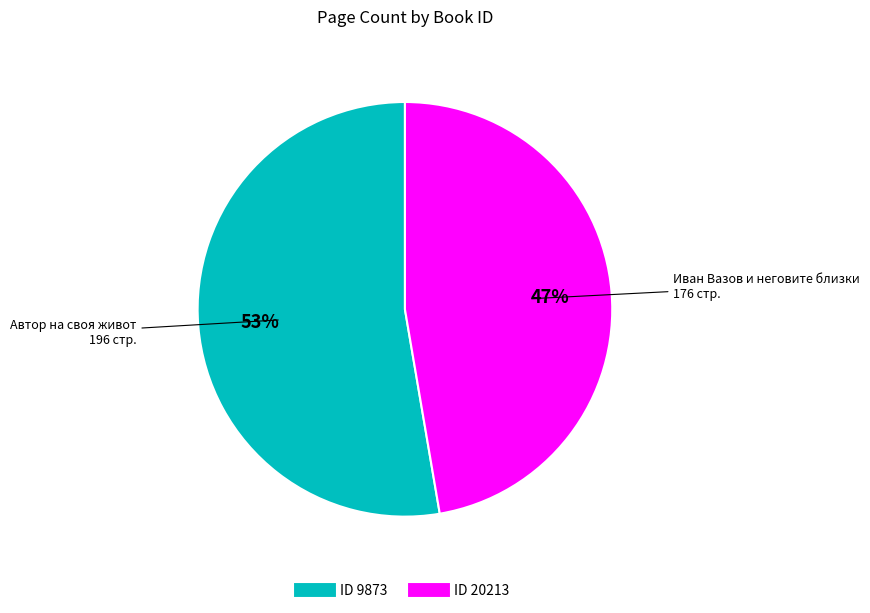

To the nearest percent, what is the average slice percentage?

50%